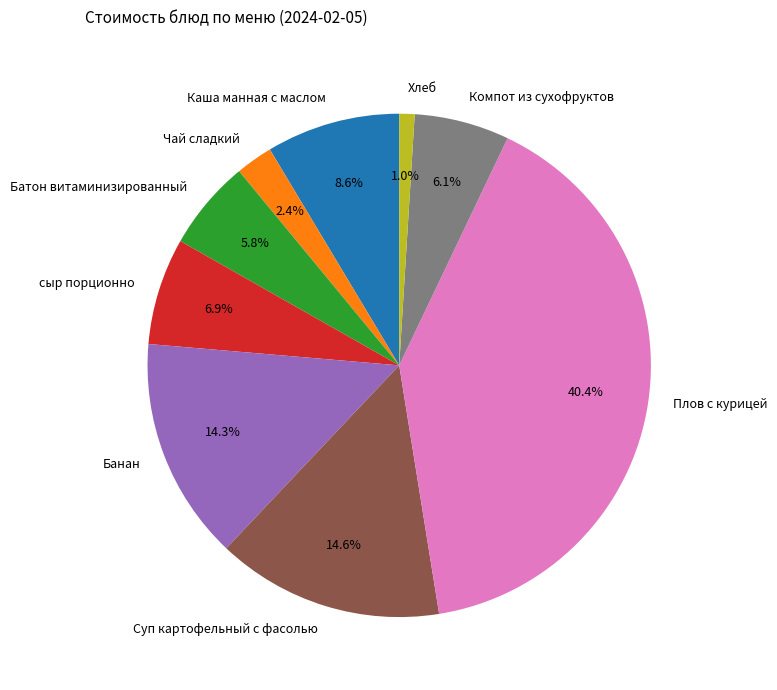

What portion of the pie excludes Плов с курицей?

59.6%